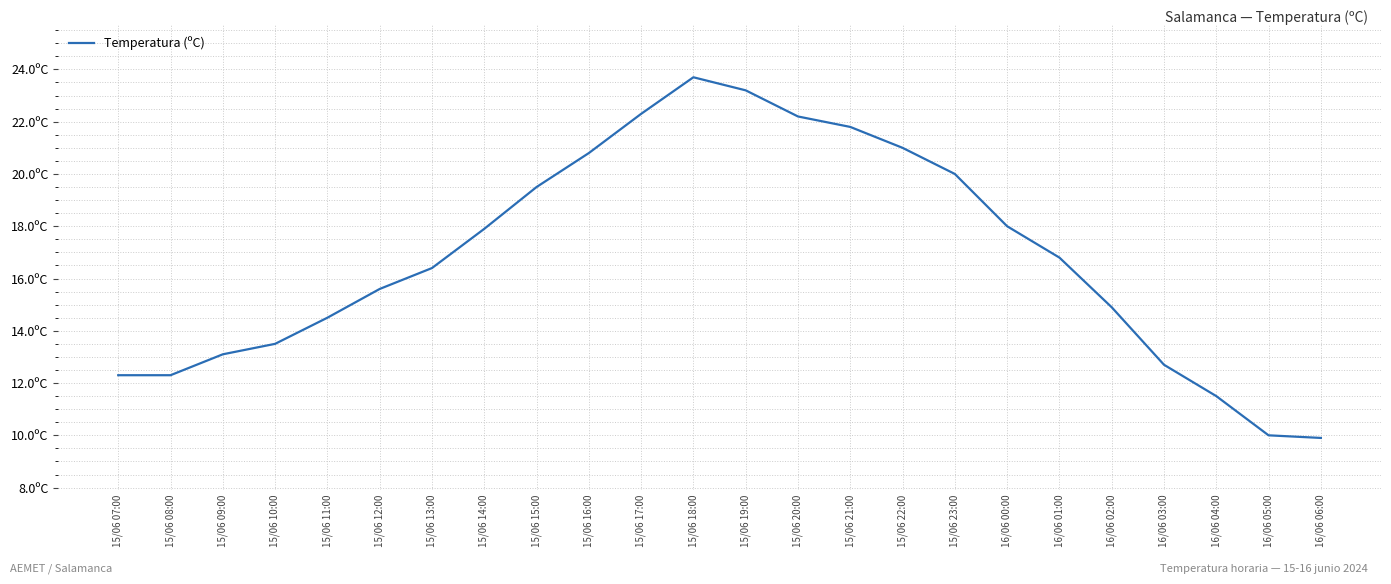

What is the label of the 4th point from the left?

15/06 10:00